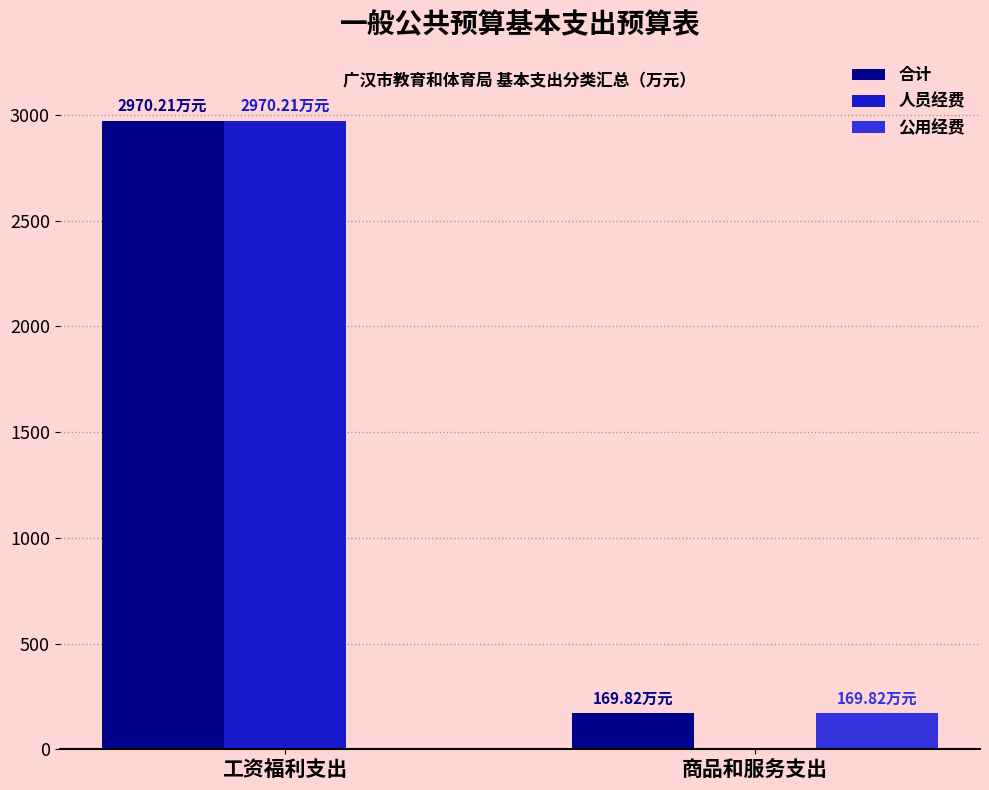

Between 商品和服务支出 and 工资福利支出, which is larger?

工资福利支出